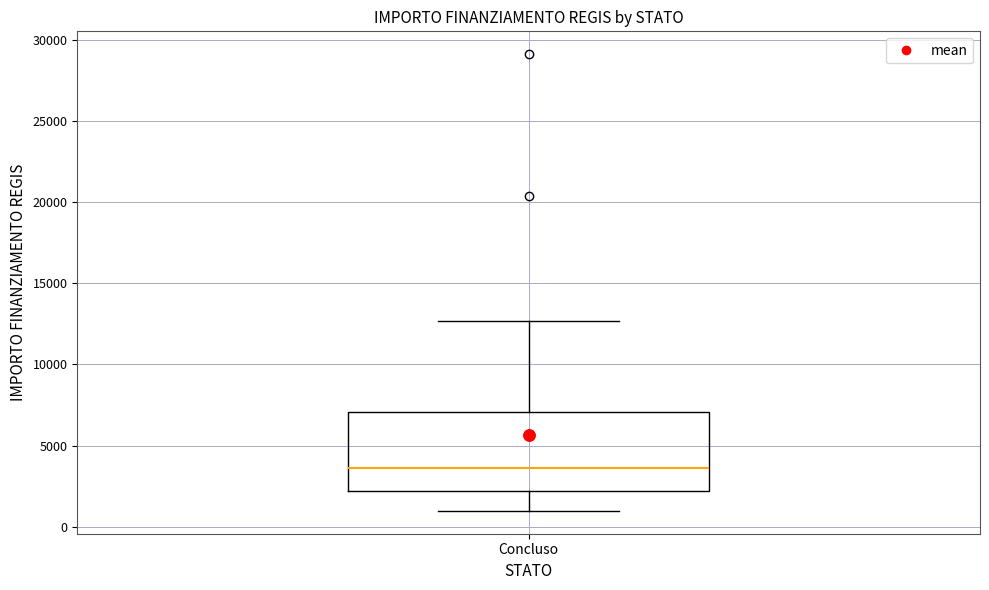

Where does the upper whisker of the box for Concluso end on the y-axis? The values are not printed on the chart, so give them approximately, as read against the axis.

12500